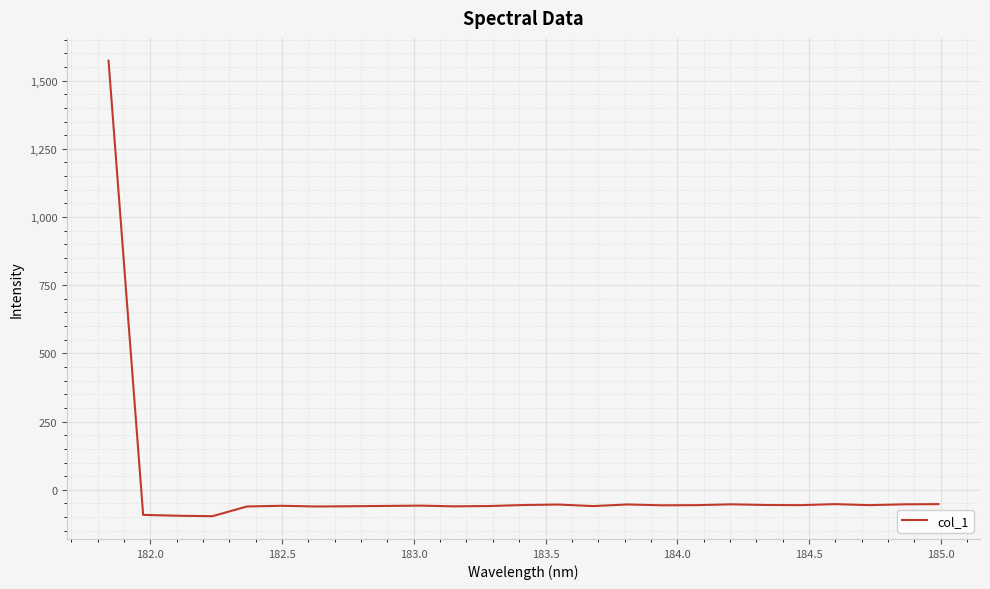

What is the maximum value shown in the chart?

1573.1